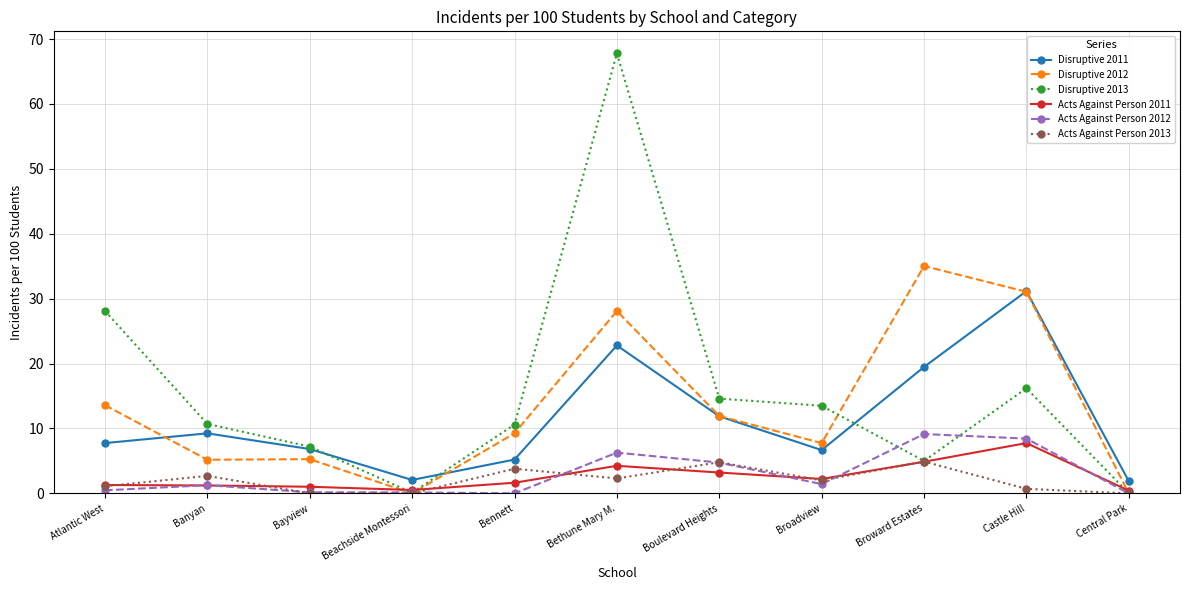

What is the difference between the highest and lowest values at Boulevard Heights?

11.4